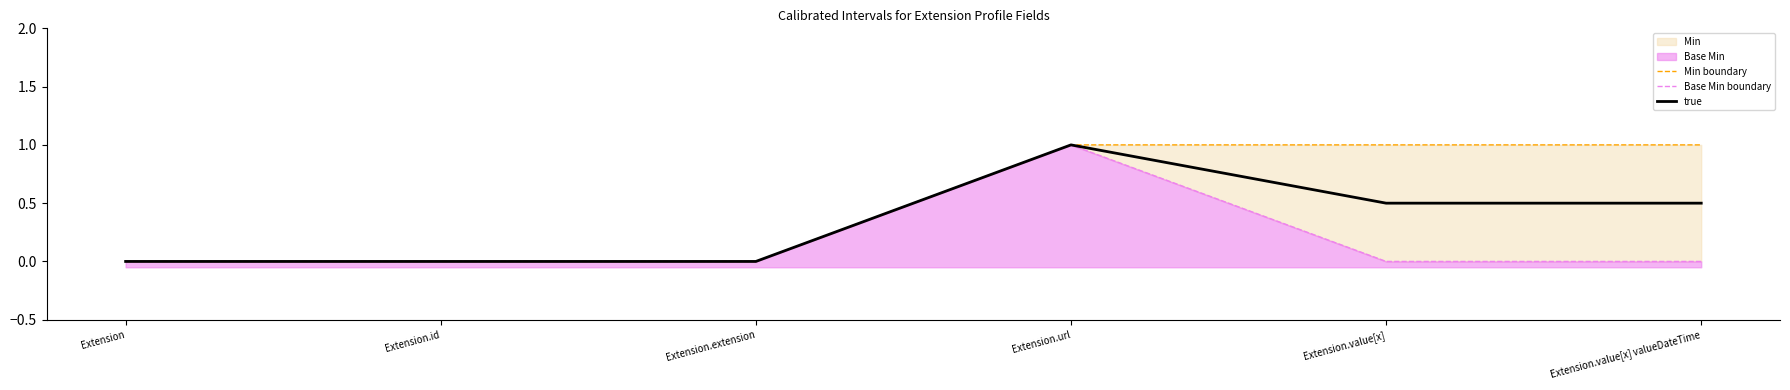

Where is Min boundary nearest to the value 0?

Extension